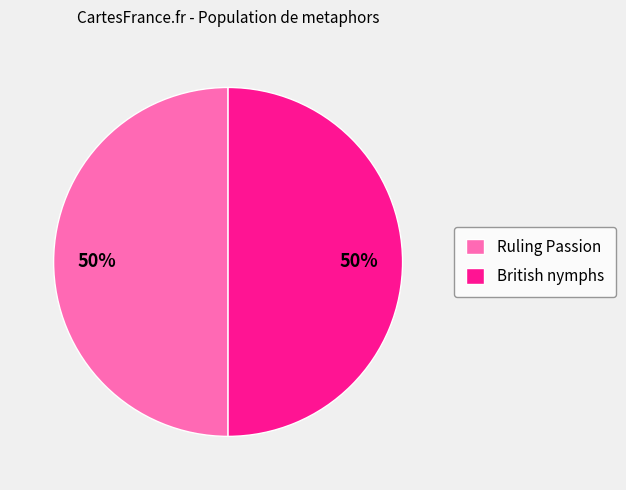

How many segments does this pie chart have?

2